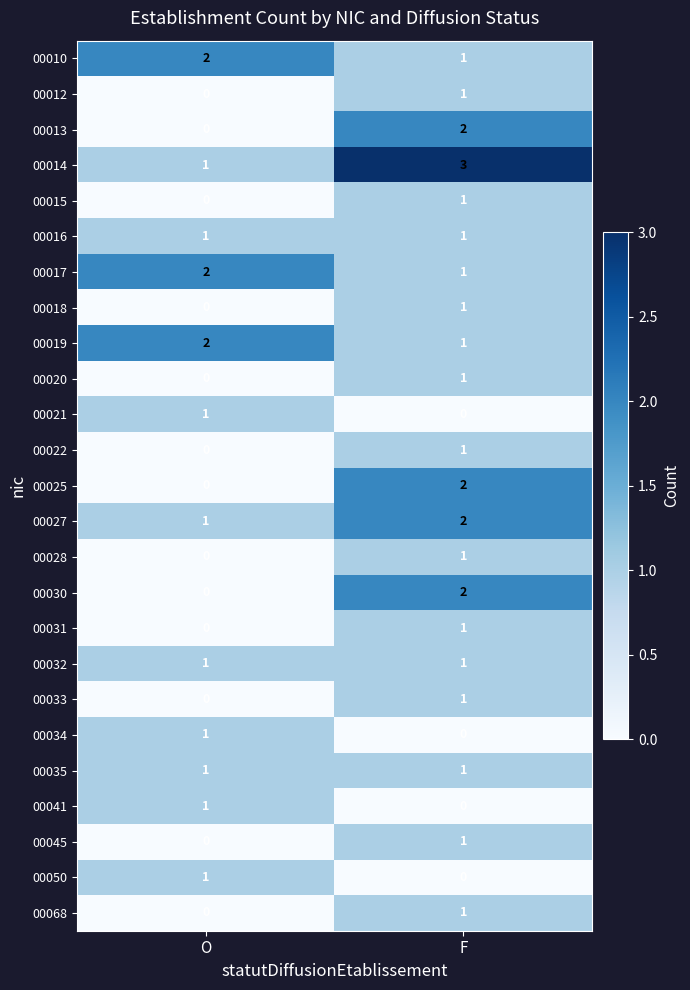

What is the total value across all series at O?

15